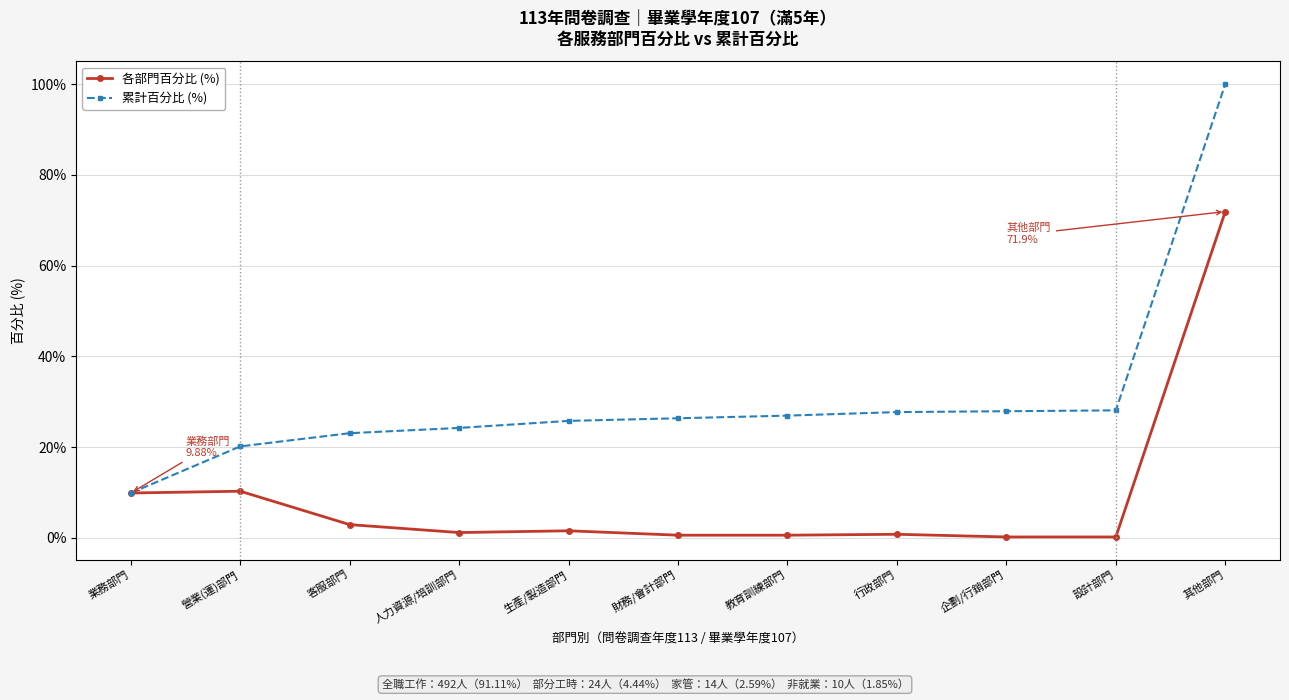

What is the sum of all 各部門百分比 (%) values?

100.0